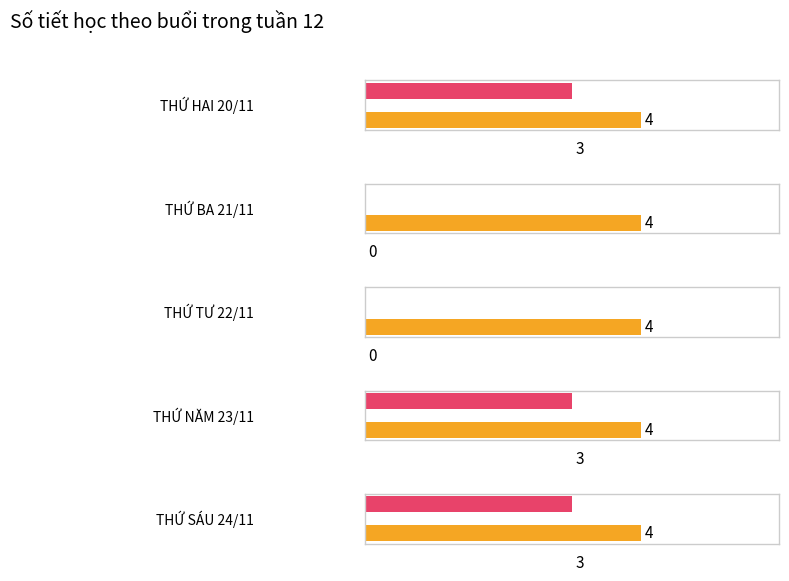

What are all the series names shown in the legend?

SÁNG, CHIỀU